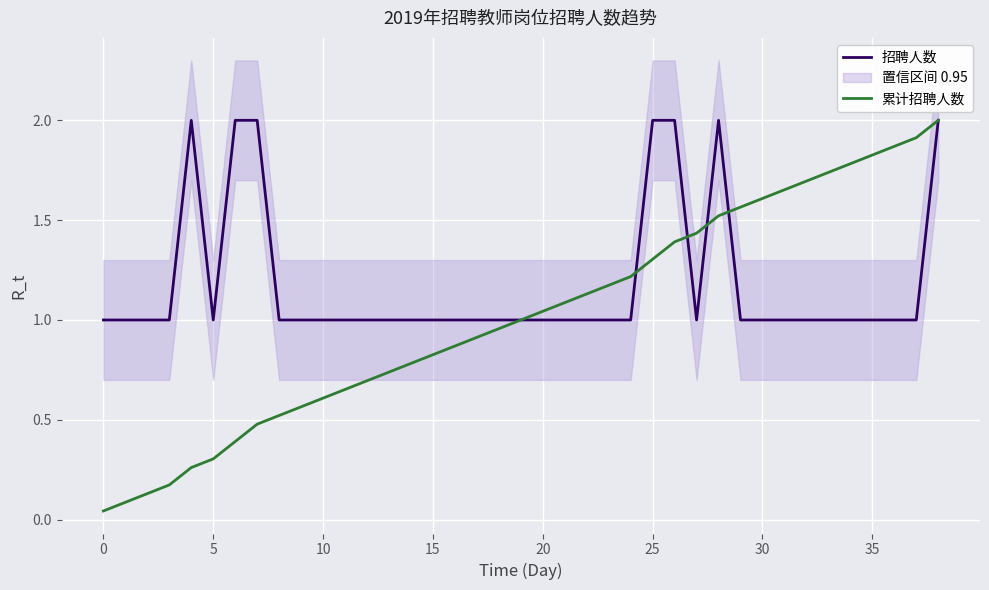

What is the label of the 14th point from the left?

13